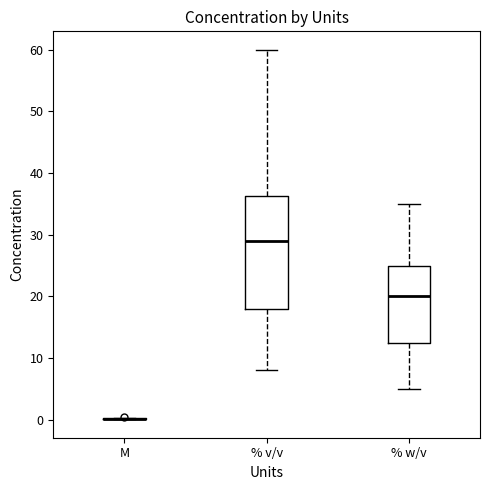

Reading left to right, transcribe this box plot: for each box, give where its median line is, the range the box spans, and where its two whiskers end, as read against the y-axis. The values are not printed on the chart, so give them approximately, as read against the axis.

M: box collapsed to a line at 0, whiskers 0 to 0
% v/v: median 29, box 18 to 36, whiskers 8 to 60
% w/v: median 20, box 13 to 25, whiskers 5 to 35